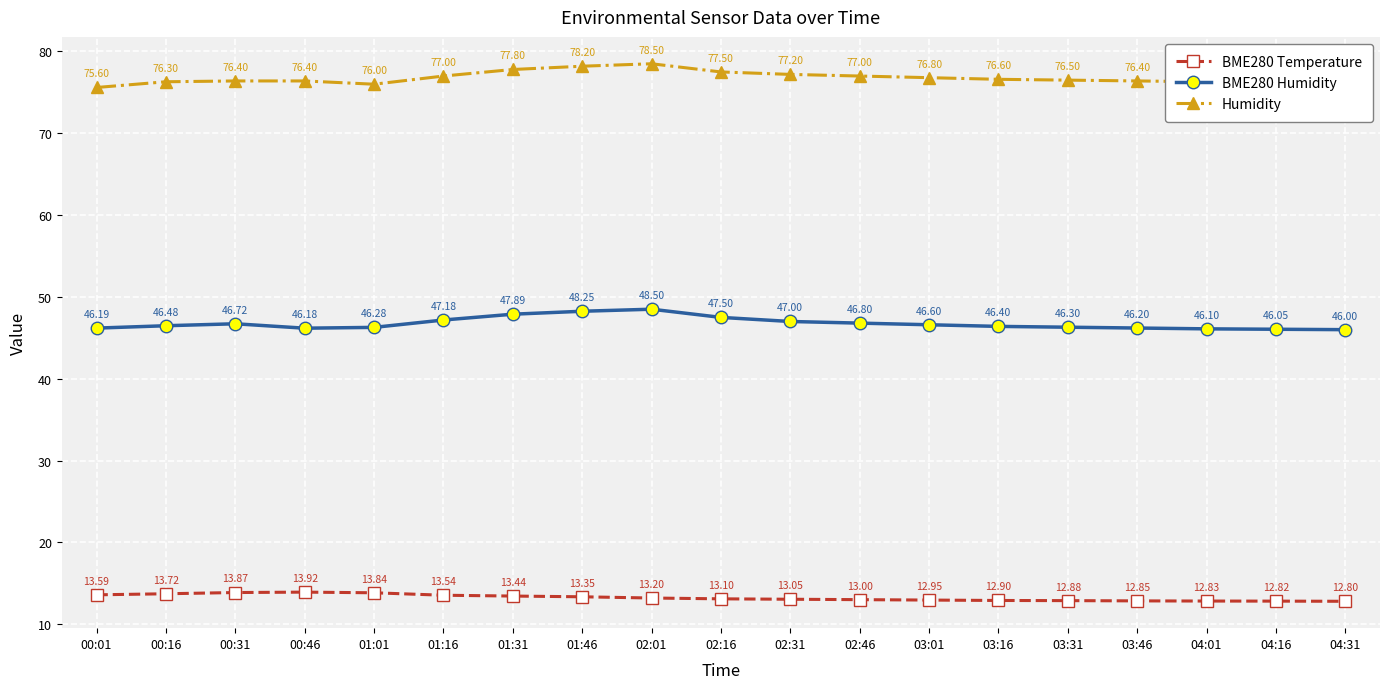

What is the total value across all series at 01:01?

136.1